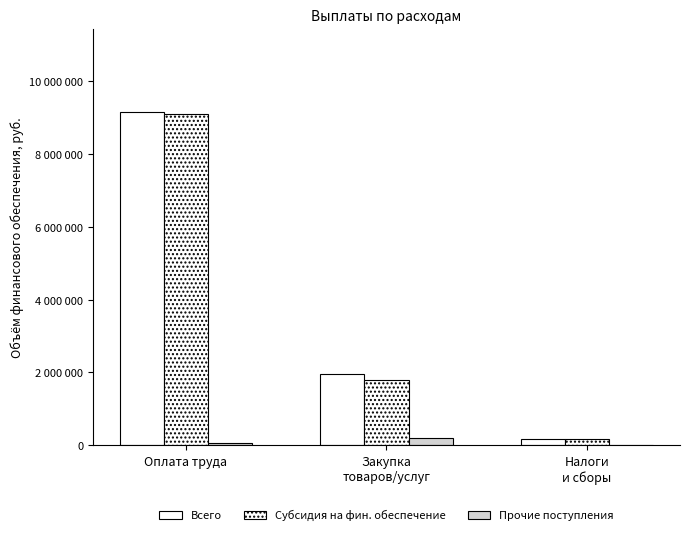

What position from the left is Оплата труда?

1